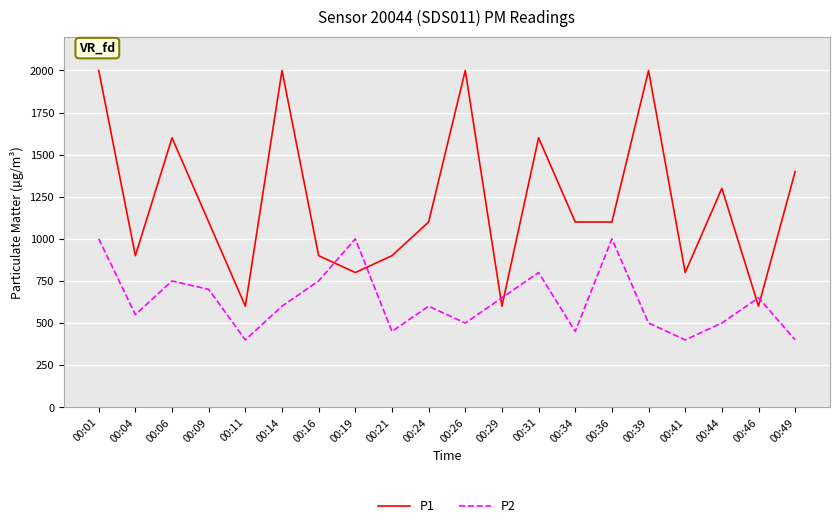

The P1 series shows 1999.9 at 00:01. True or false?

True